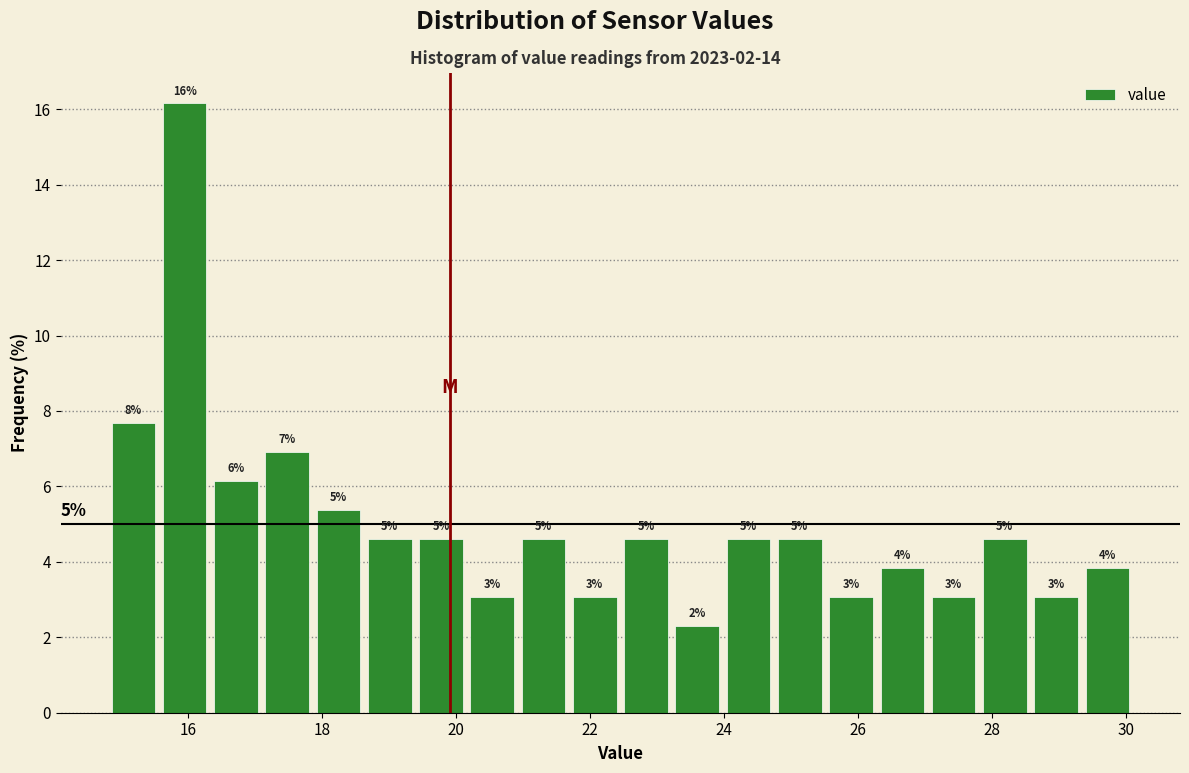

Read against the x-axis, roughly where is the centre of the tallest bar?

16.0